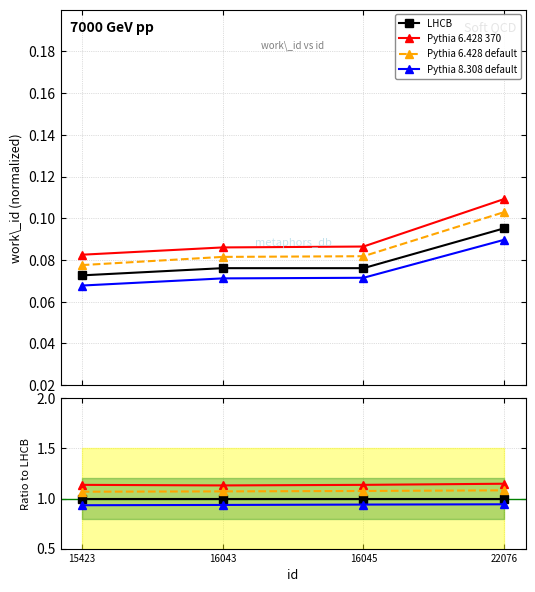

At which label is Pythia 6.428 370 closest to 1?

16043